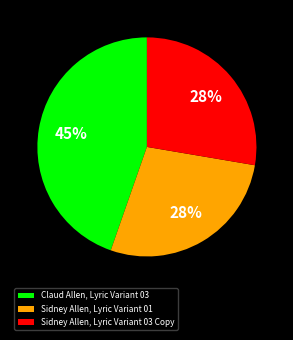

What is the ratio of the value at Sidney Allen, Lyric Variant 01 to the value at Sidney Allen, Lyric Variant 03 Copy?

1.0